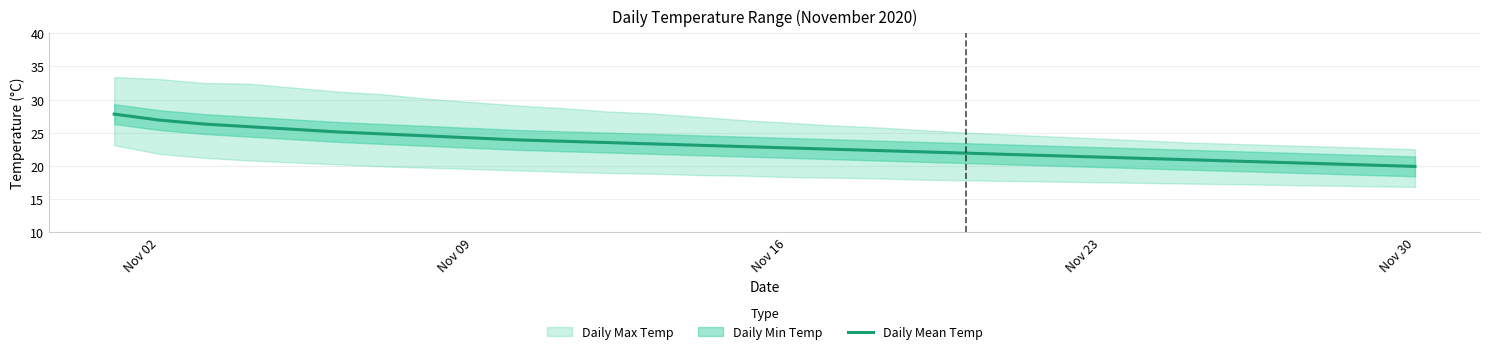

What is the minimum value for Daily Mean Temp?

19.9